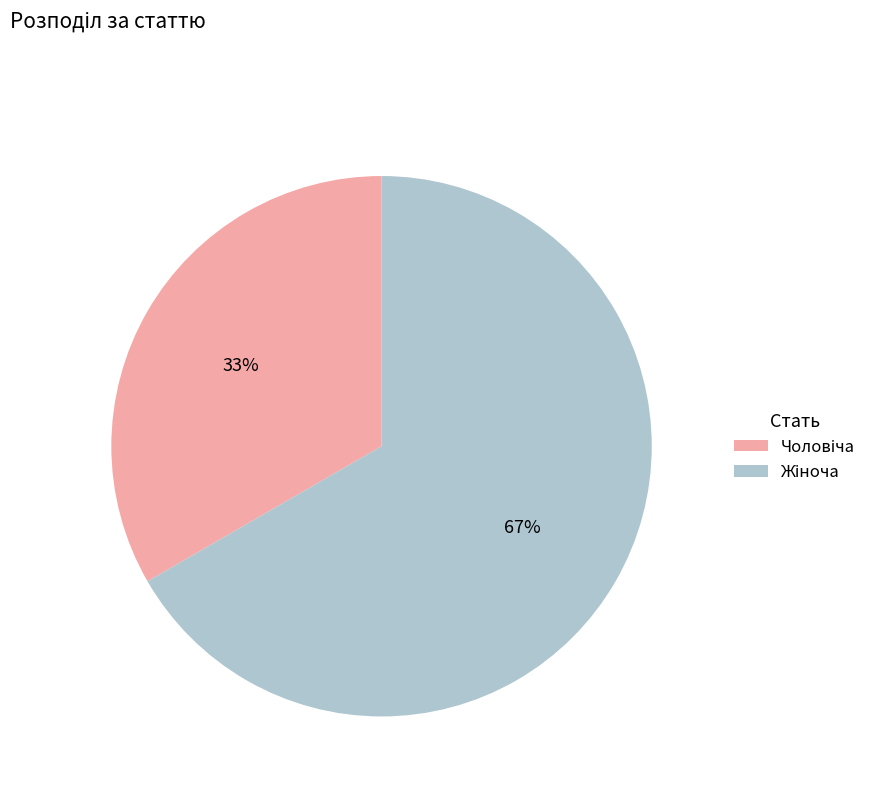

Does any single category account for the majority?

Yes